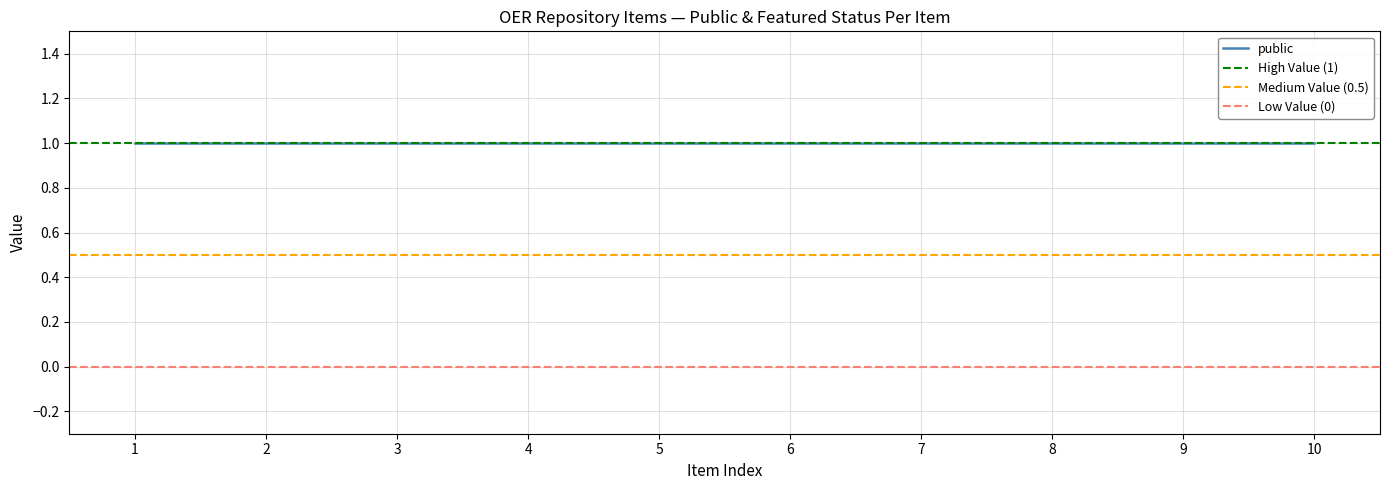

True or false: public and featured intersect in this chart.

False